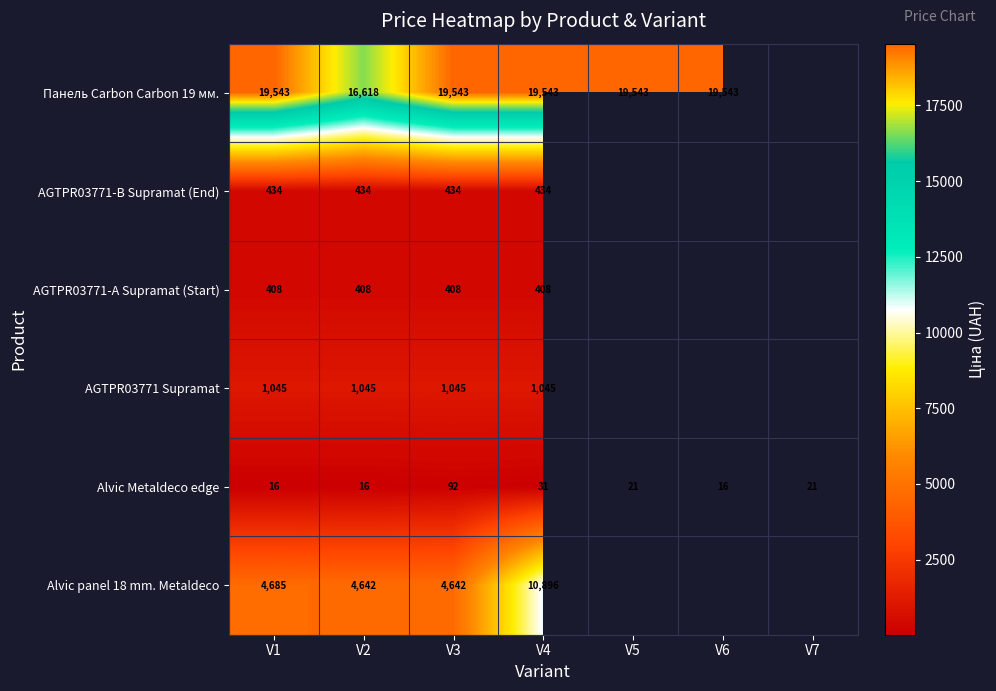

Between V6 and V2, which is larger?

V6